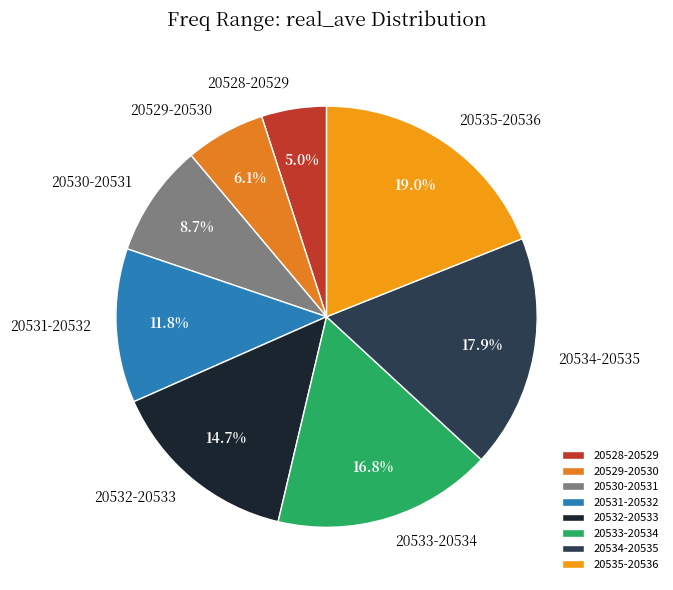

How many segments does this pie chart have?

8